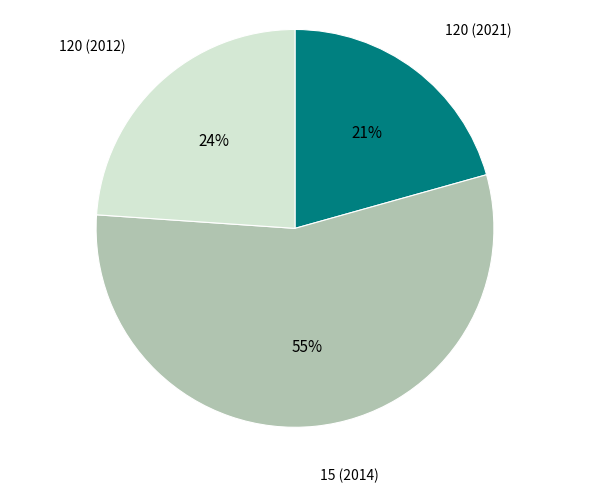

To the nearest percent, what is the average slice percentage?

33%